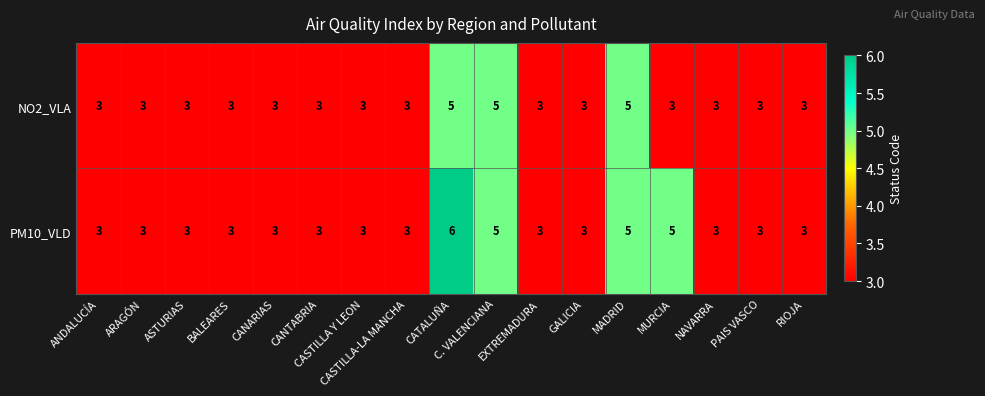

Which series has the widest spread of values?

PM10_VLD